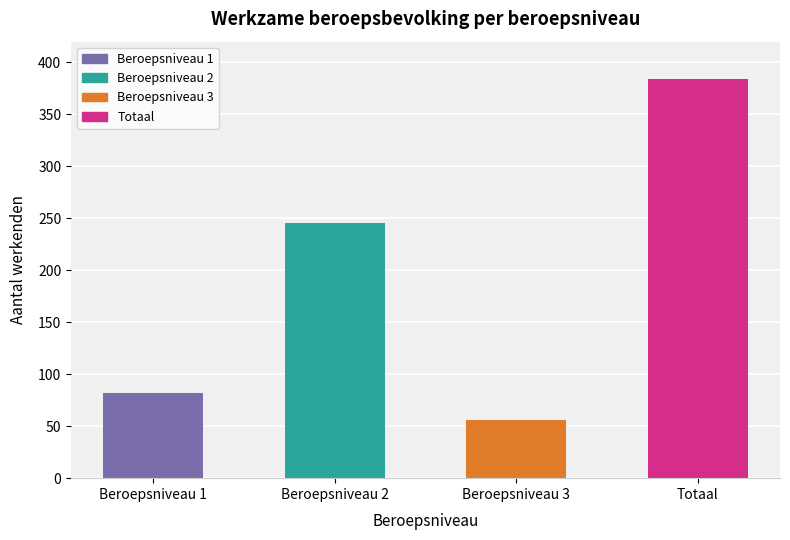

Which category has the highest value across all series?

Totaal